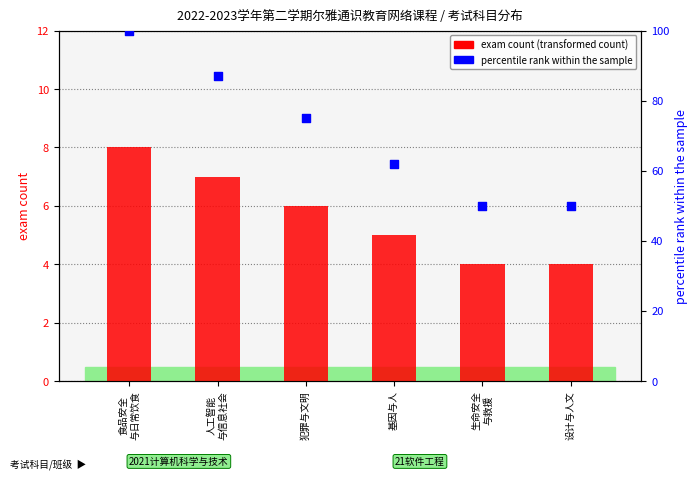

Is the value of percentile rank within the sample at 基因与人 greater than the value of exam count (transformed) at 人工智能
与信息社会?

Yes